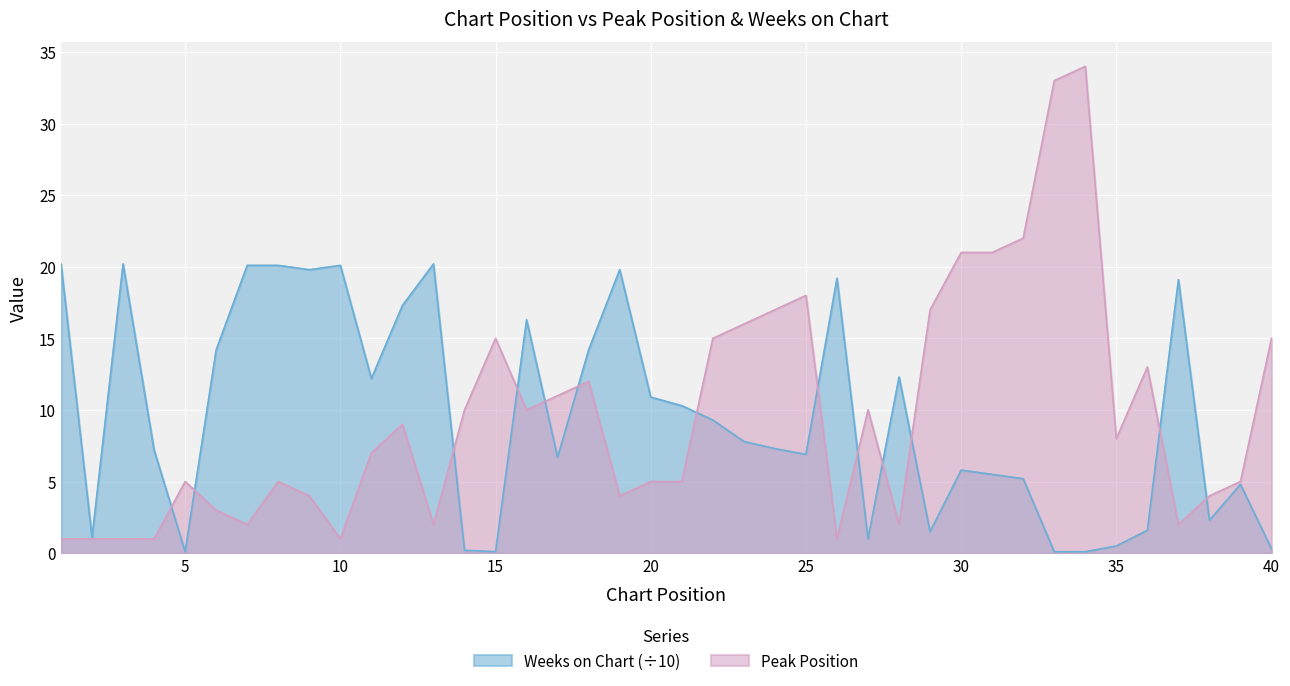

True or false: Peak Position has more than 0 points higher than both neighbors.

True